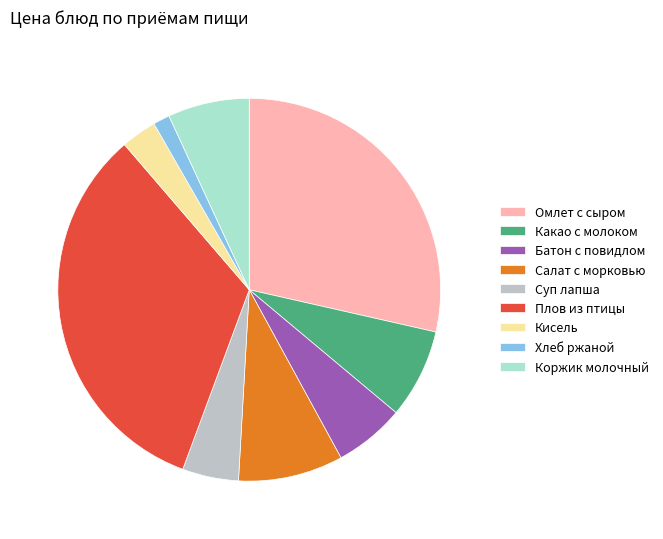

Does Кисель represent more than half of the total?

No